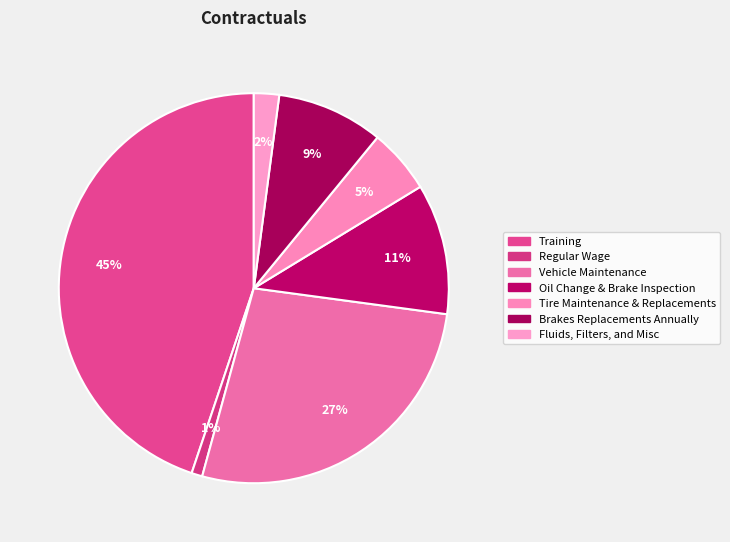

Count the number of slices in the pie.

7